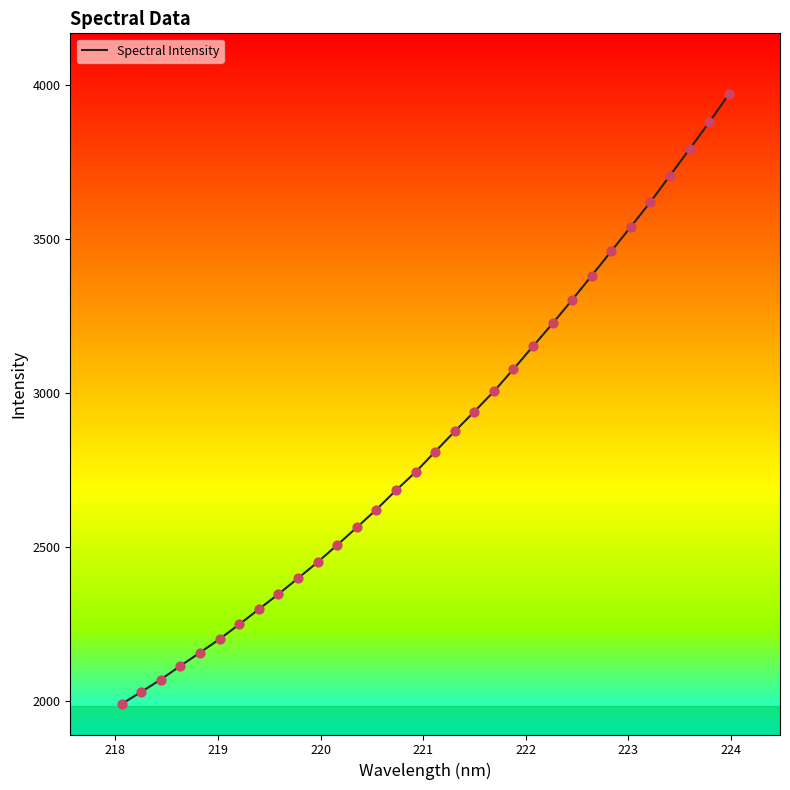

What is the maximum value shown in the chart?

3969.6